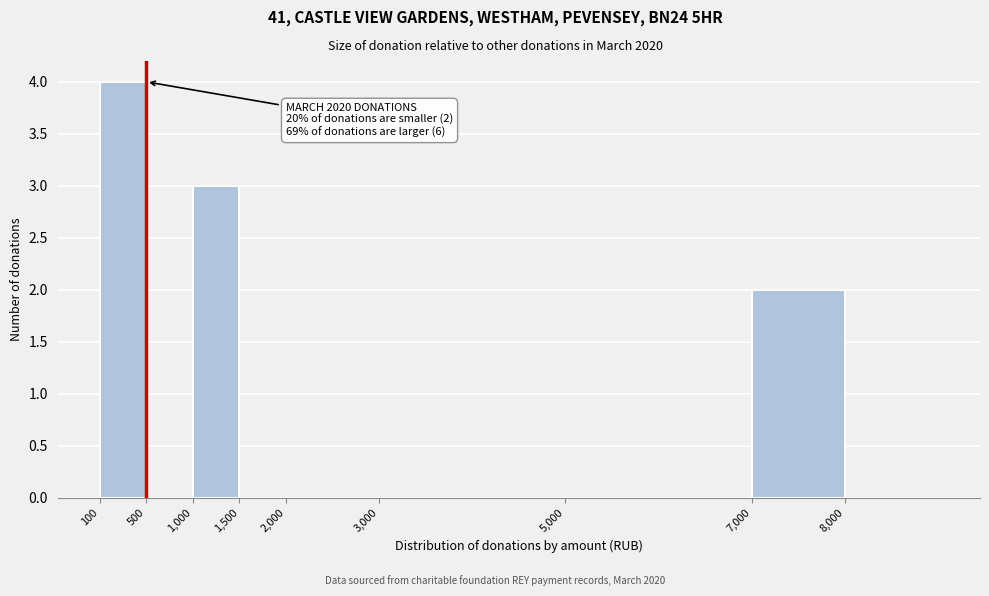

Reading right to left, extract all data points from this chart.

8,000=0	7,000=2	5,000=0	3,000=0	2,000=0	1,500=0	1,000=3	500=0	100=4